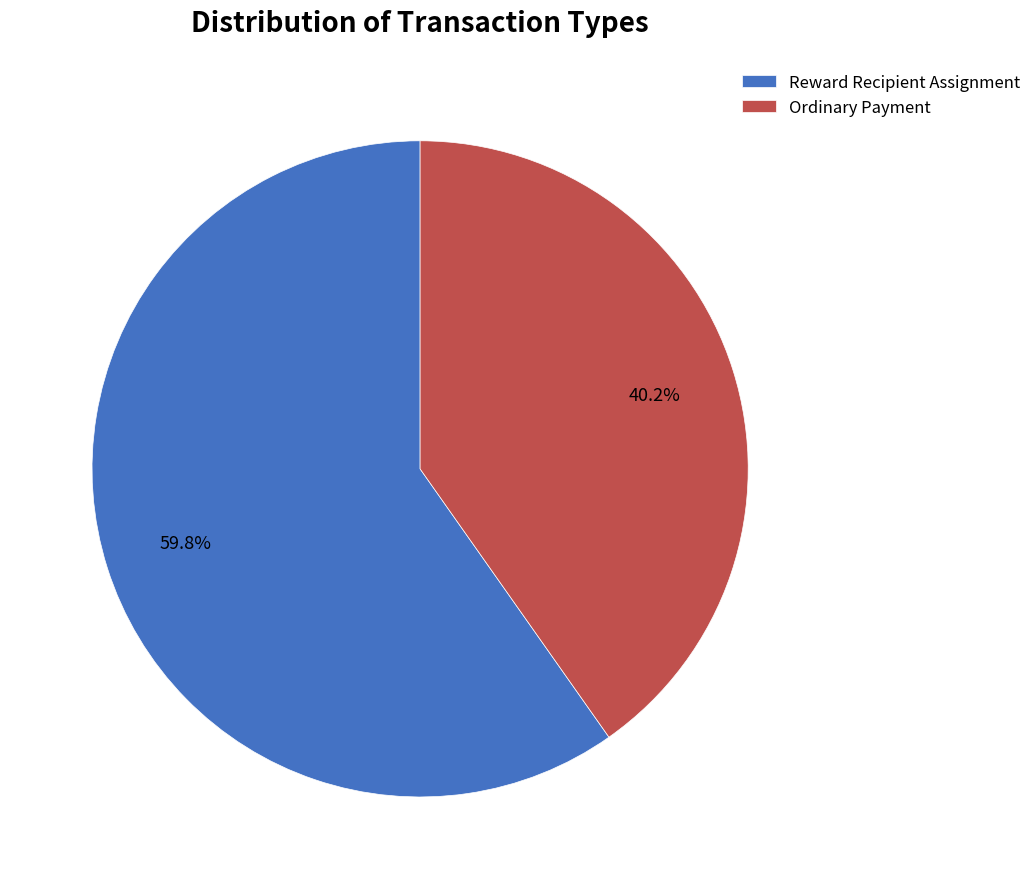

Is the sum of Ordinary Payment and Reward Recipient Assignment greater than half?

Yes